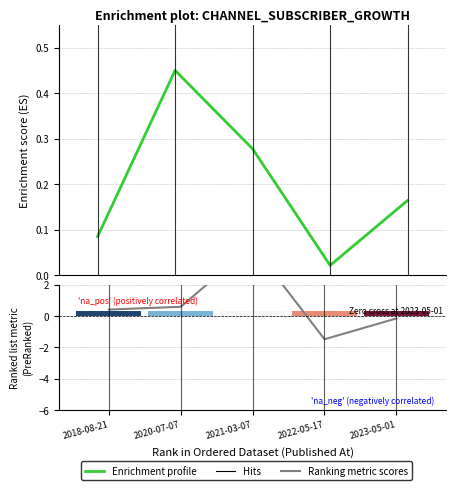

Which series changed the most between 2018-08-21 and 2023-05-01?

Ranking metric scores